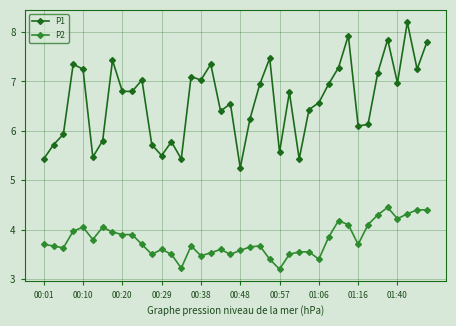

What is the maximum value shown in the chart?

8.2